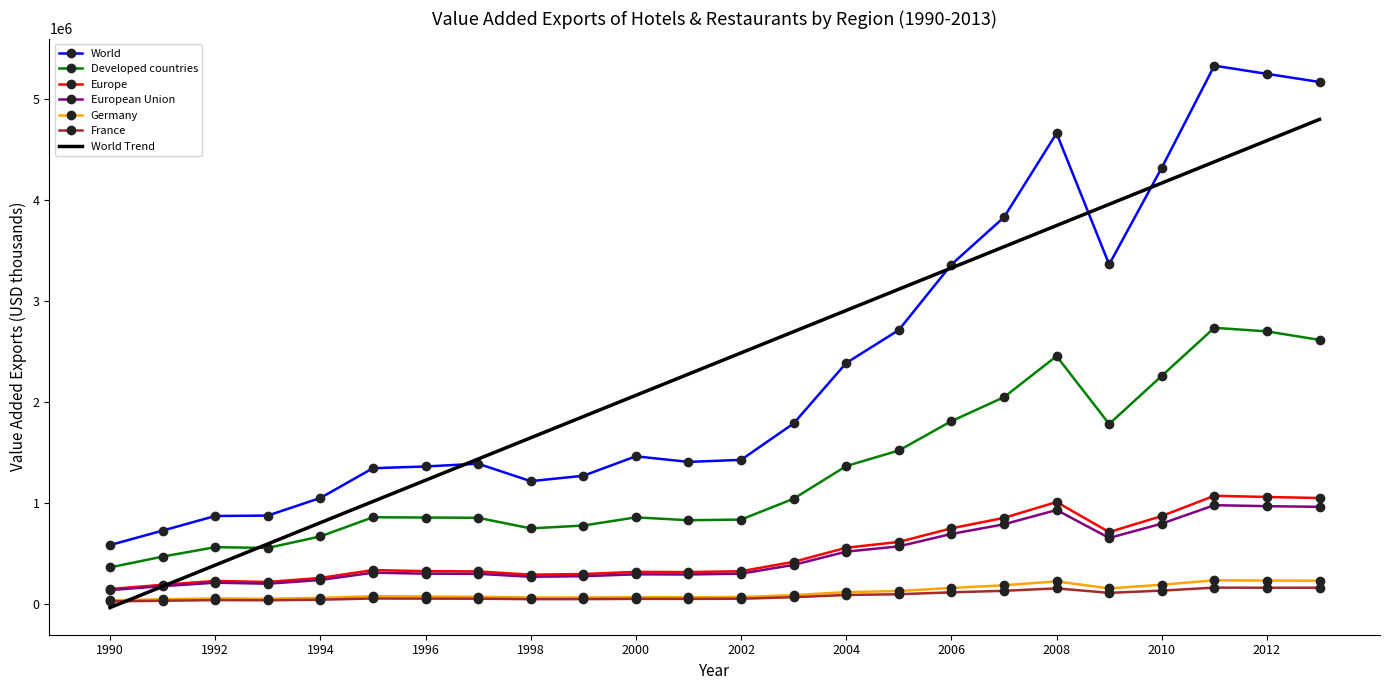

What is the minimum value for Europe?

145592.7